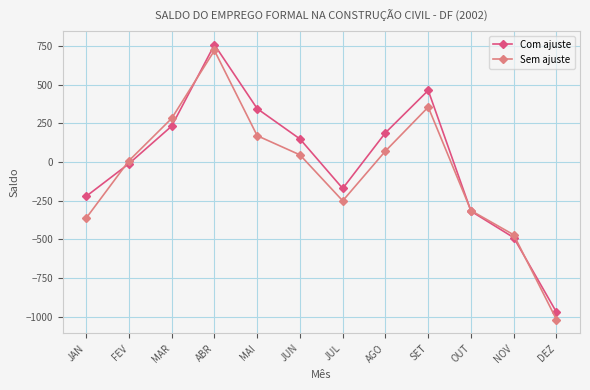

In Sem ajuste, how many points are higher than both neighbors (excluding endpoints)?

2